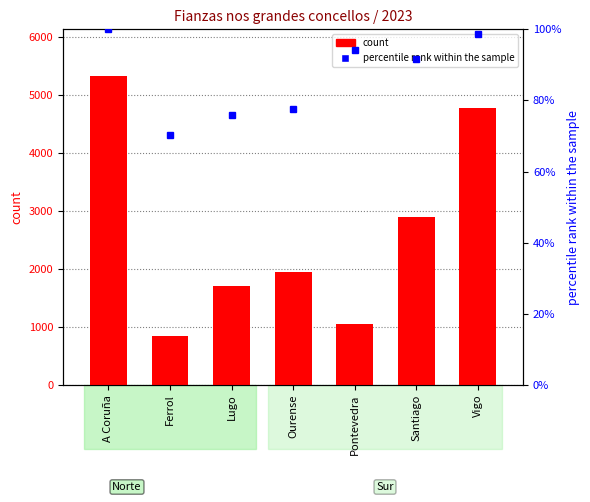

How many data points in percentile rank within the sample are less than 91?

3